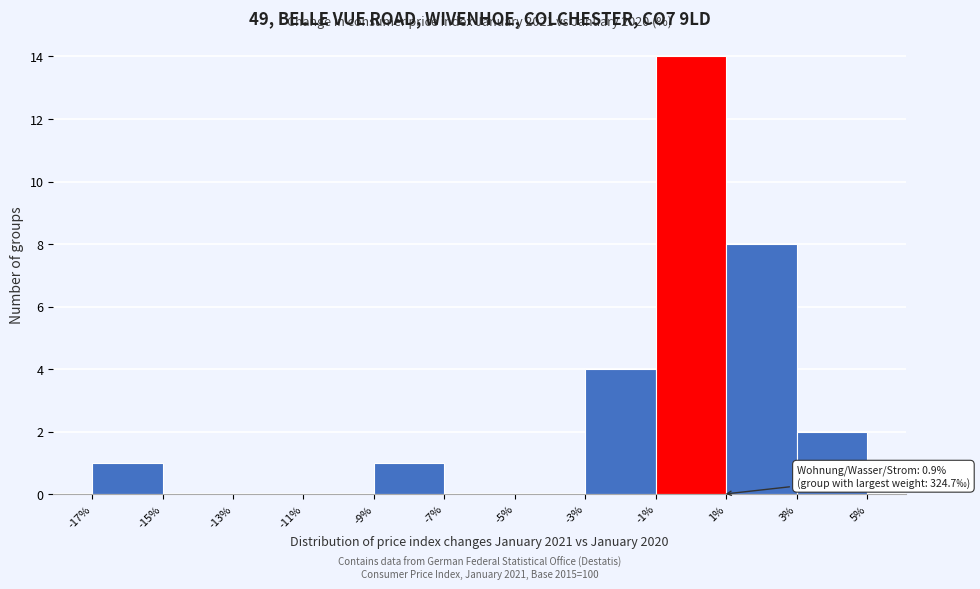

Over which range of the x-axis is the bar tallest?

-1% to 1%